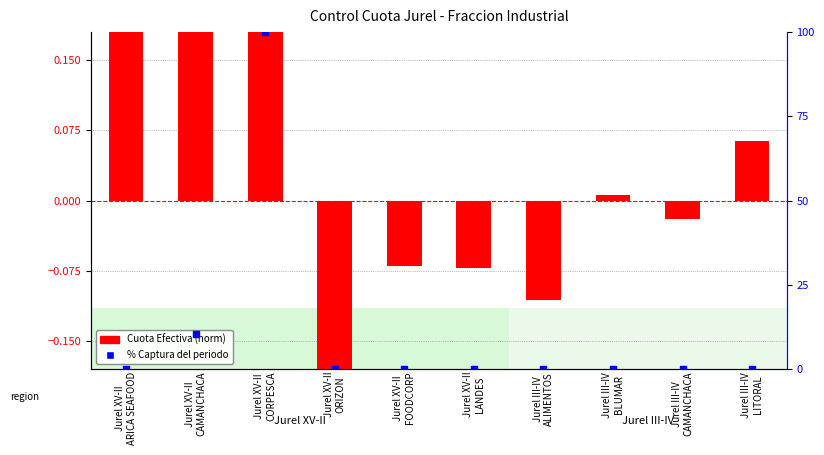

Which series has the largest Y range (max minus min)?

% Captura